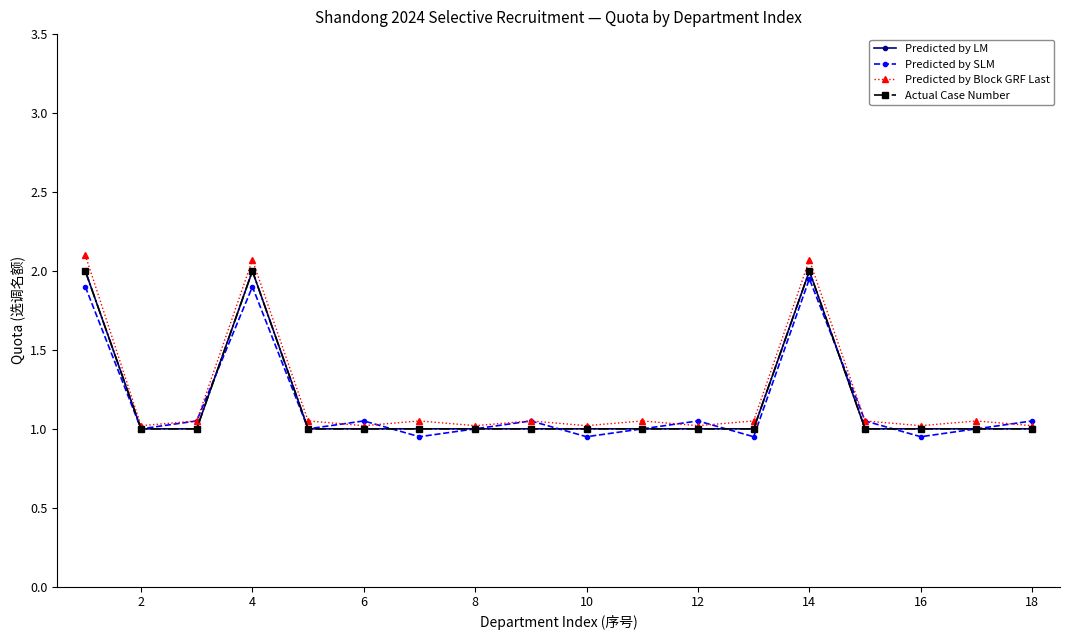

Does the chart have visible grid lines?

No